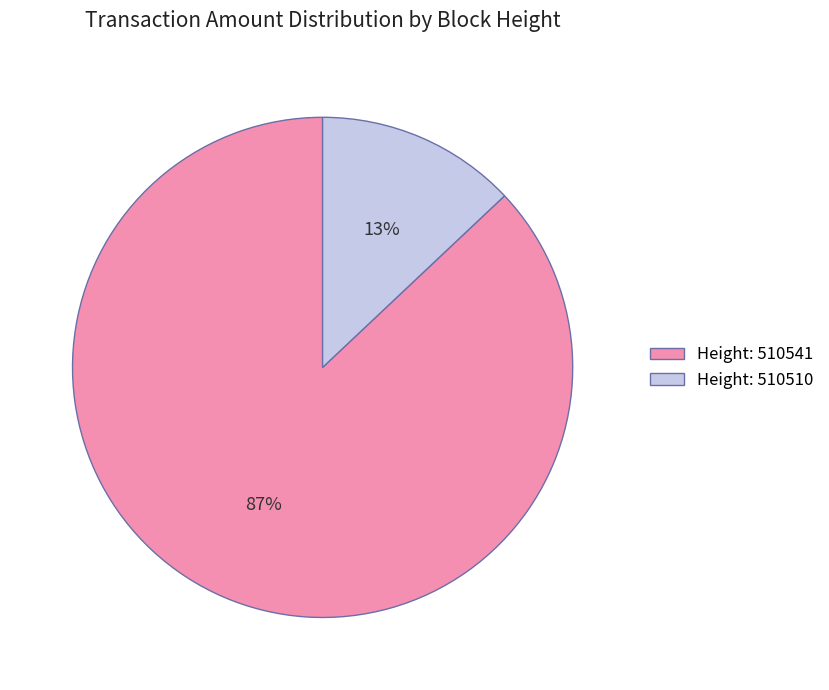

What is the largest slice in the pie chart?

Height: 510541